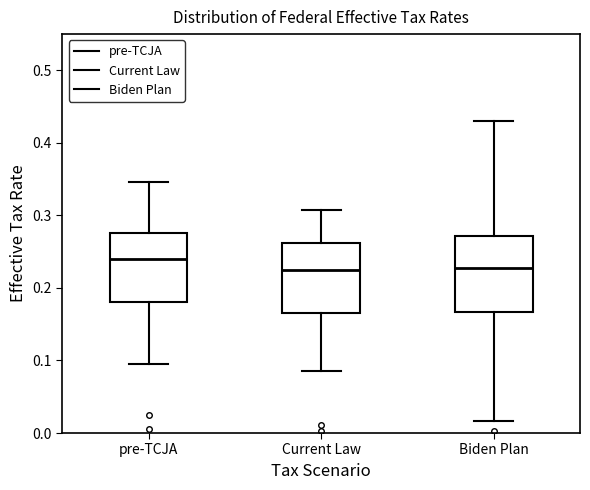

Where is the upper edge of the box for Current Law on the y-axis? The values are not printed on the chart, so give them approximately, as read against the axis.

0.26